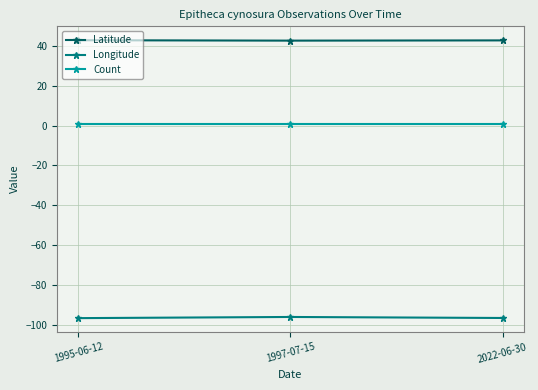

List the series in order of their overall mean, highest first.

Latitude, Count, Longitude